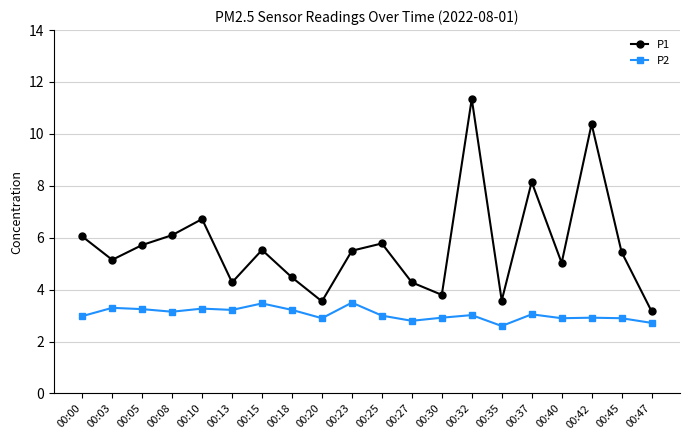

The P1 series shows 6.0 at 00:20. True or false?

False